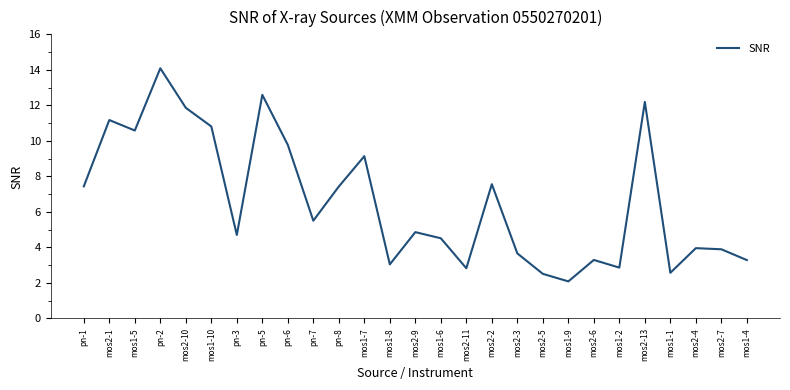

The value at mos2-5 is 2.5. True or false?

True